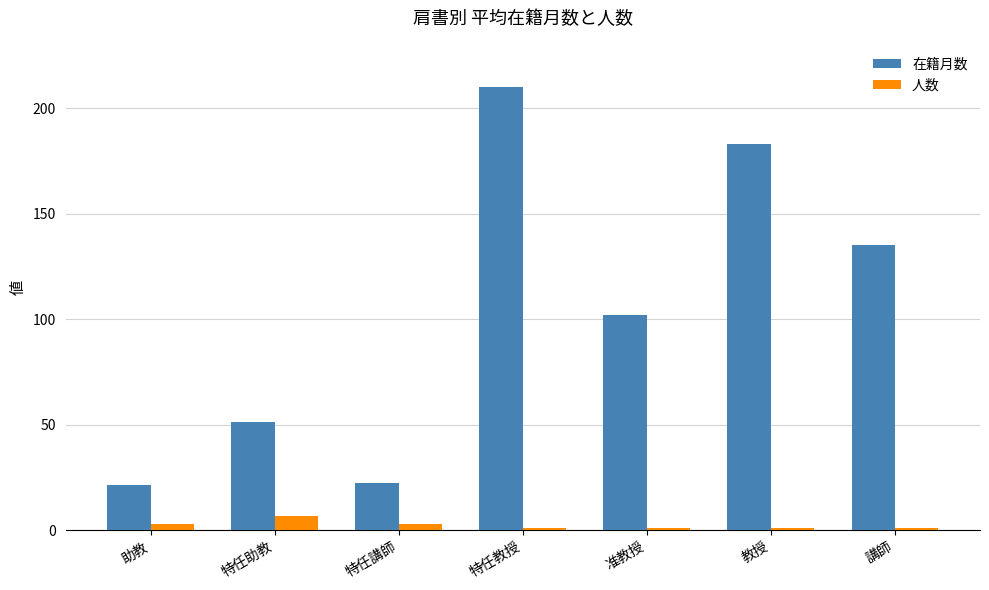

What is the sum of the 人数 values at 特任助教 and 教授?

8.0